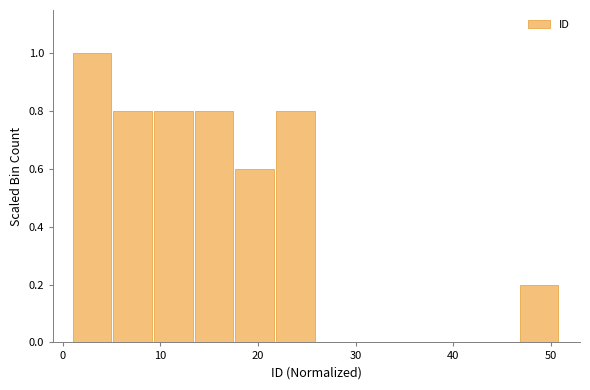

Reading left to right, list every bar in this chart as the range it spans on the x-axis followed by its height. Neither the bar edges nor the heights are printed on the chart, so give them approximately, as read against the axes.

1 to 5: 1.0
5 to 9: 0.8
9 to 14: 0.8
14 to 18: 0.8
18 to 22: 0.6
22 to 26: 0.8
26 to 30: 0
30 to 34: 0
34 to 39: 0
39 to 43: 0
43 to 47: 0
47 to 51: 0.2